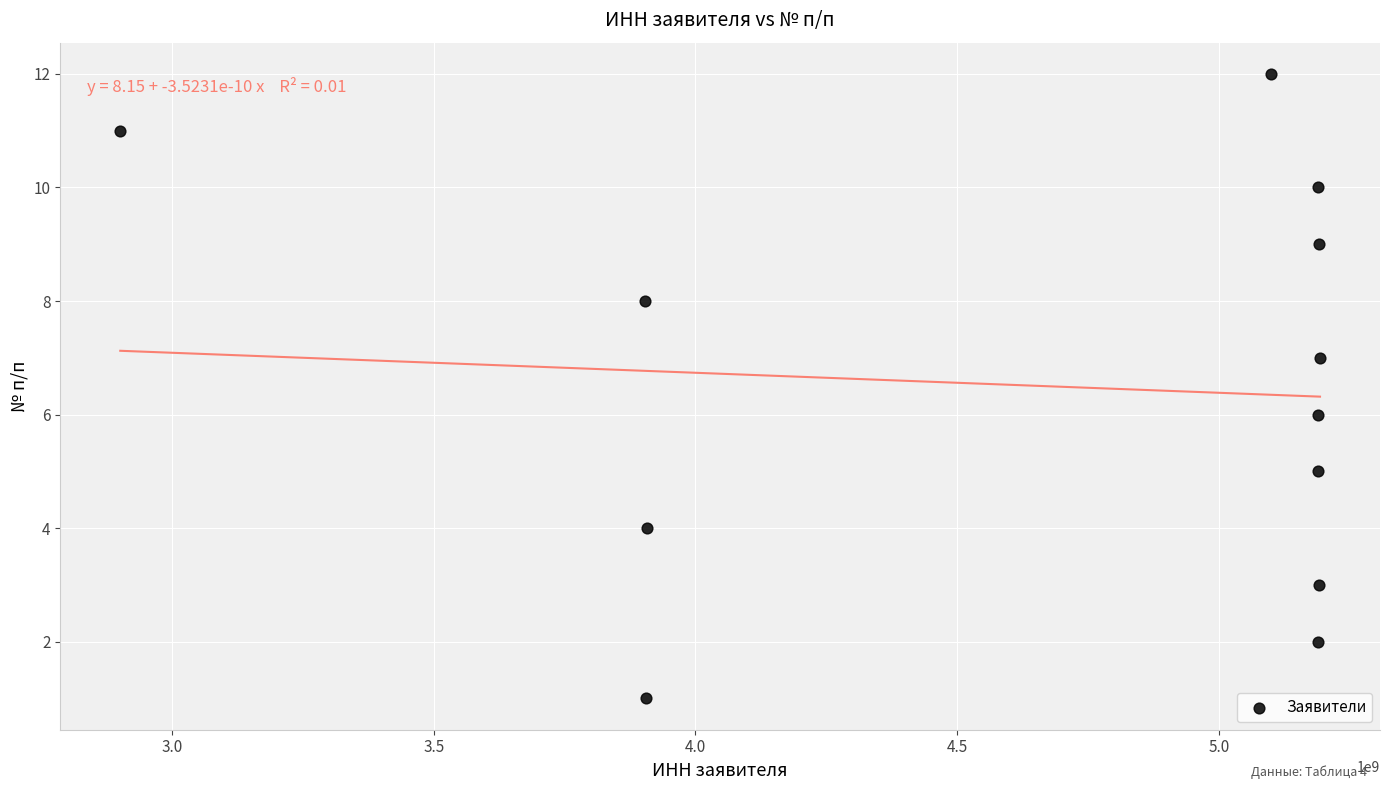

What is the range of Y values (max minus min)?

11